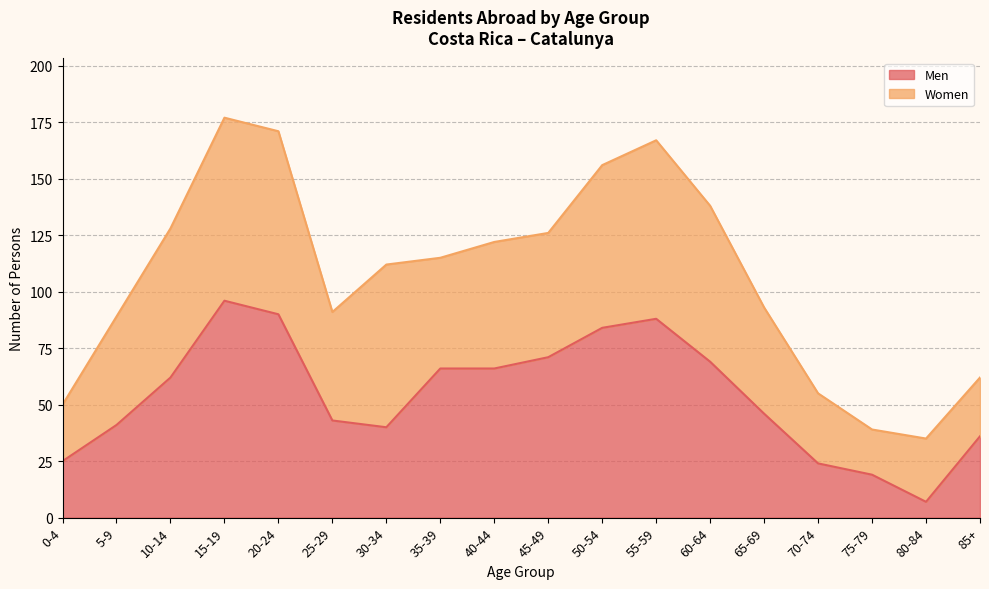

What is the difference between the maximum and second lowest values?

77